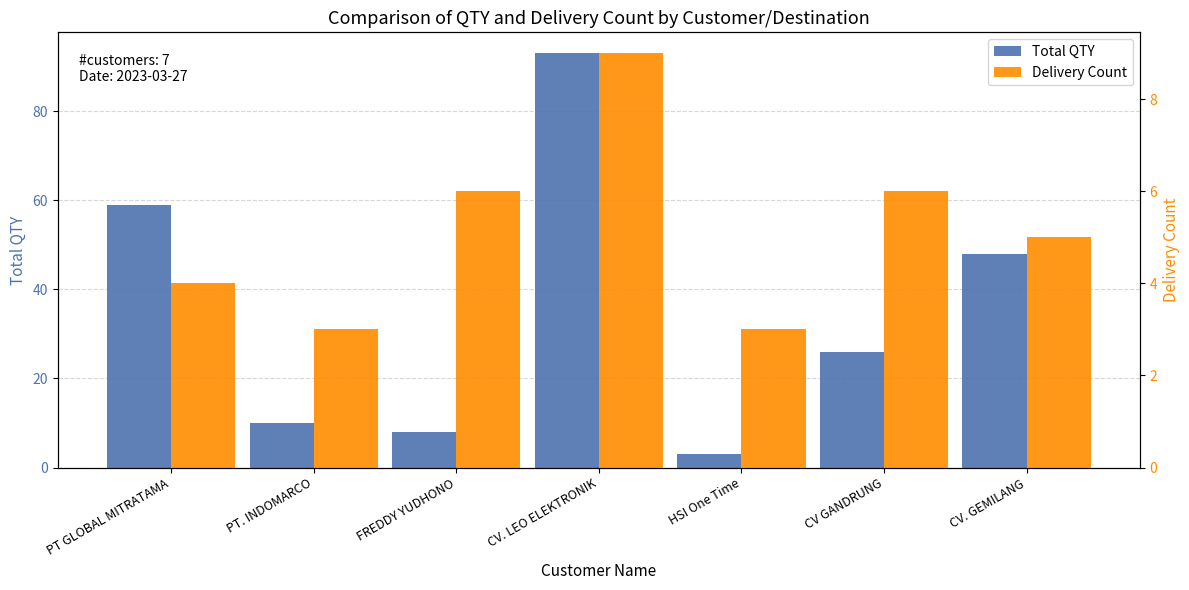

What position from the right is CV. LEO ELEKTRONIK?

4